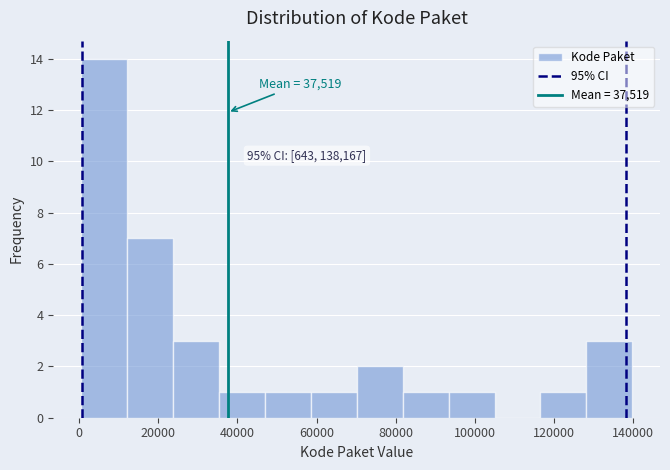

Which range on the x-axis has the tallest bar?

0 to 12000